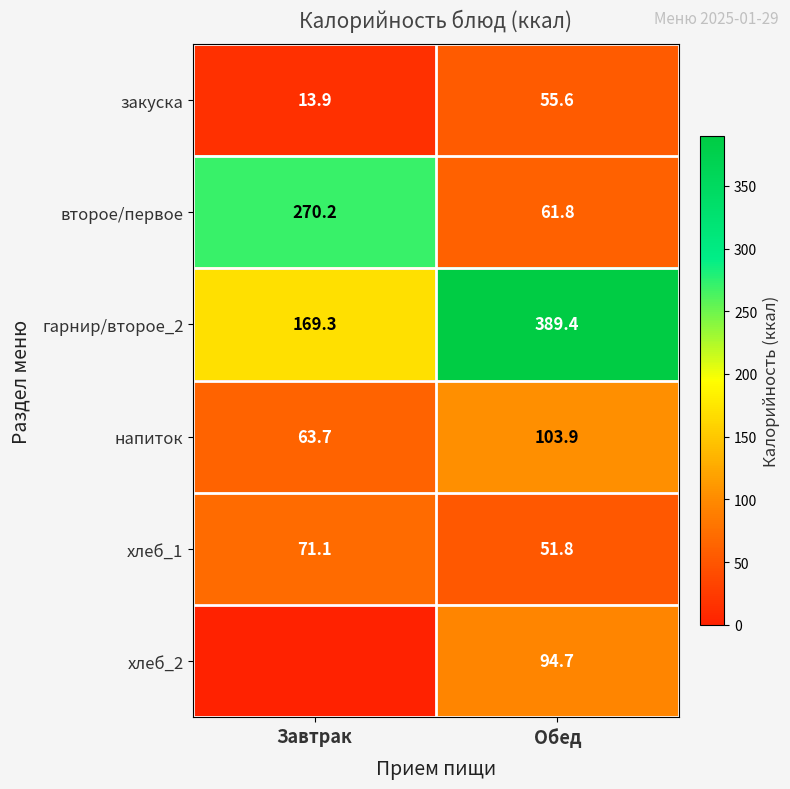

What is the difference between the highest and lowest values at Завтрак?

270.2